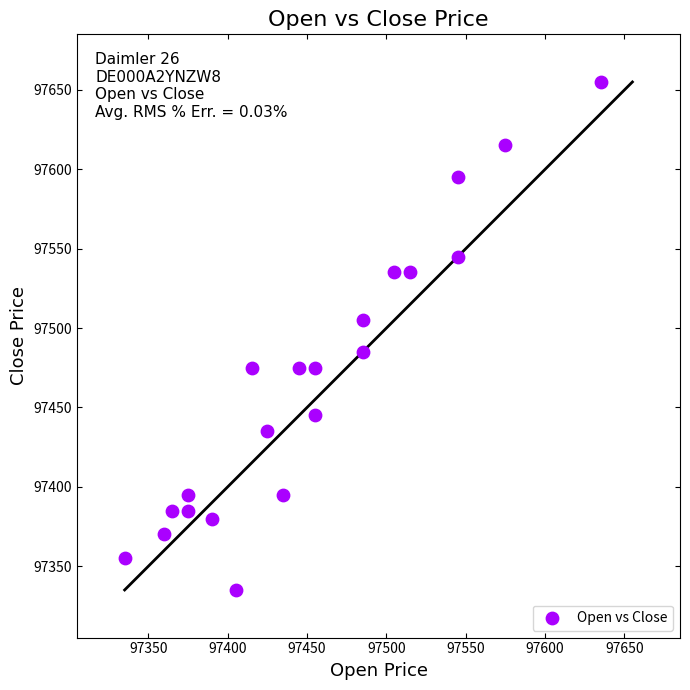

What is the range of X values (max minus min)?

300